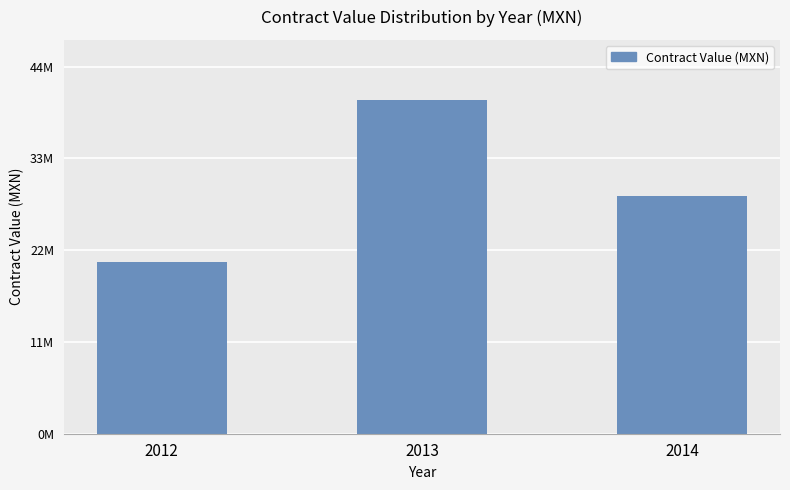

Are the bars horizontal?

No